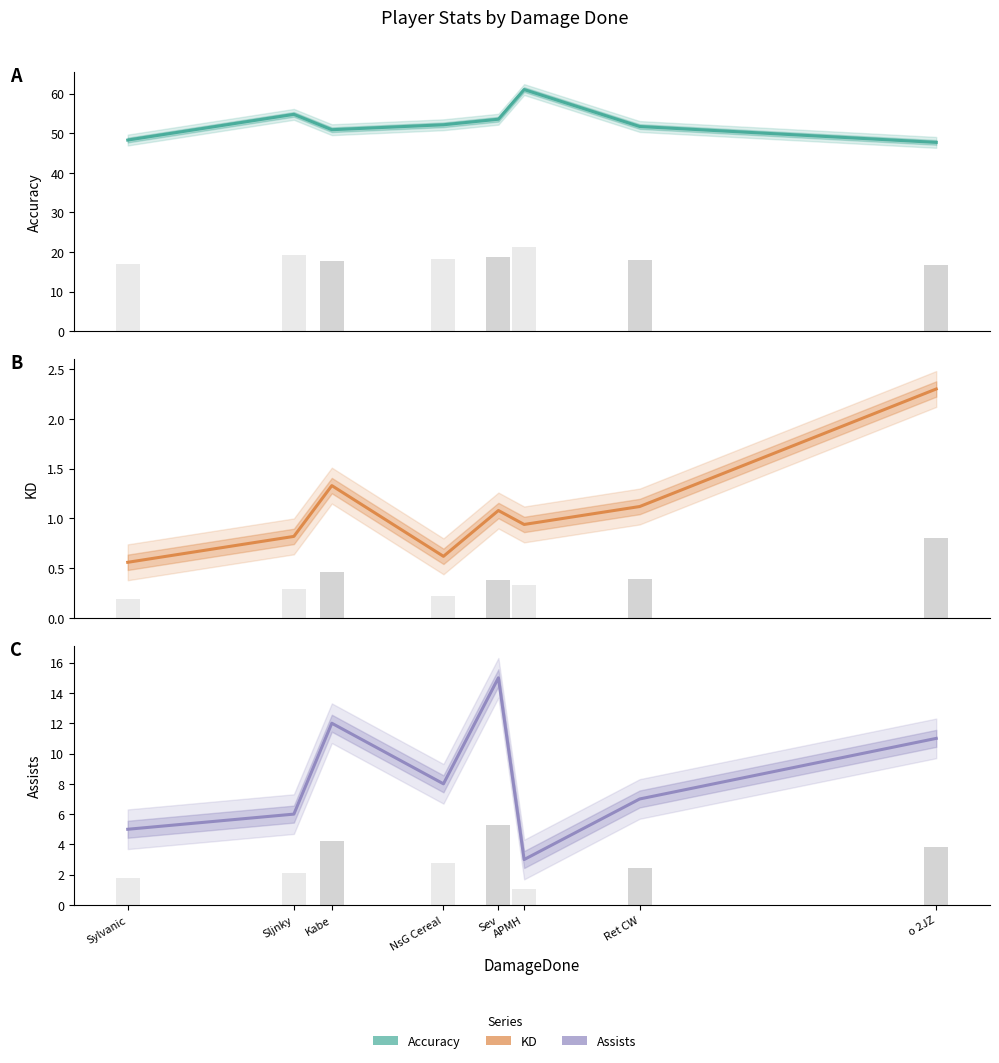

Between Kabe and o 2JZ, which series saw the biggest shift?

Accuracy